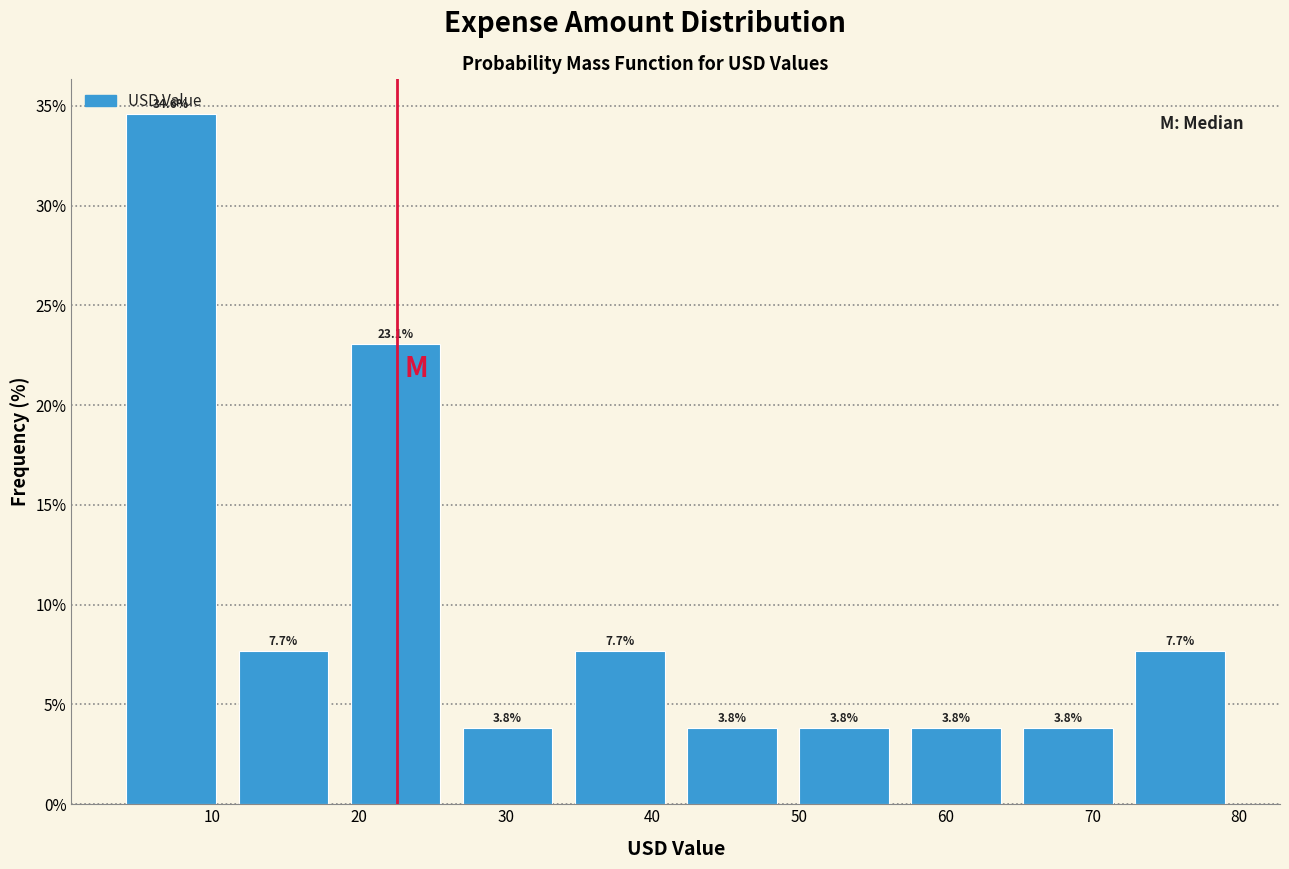

Which range on the x-axis has the tallest bar?

3 to 11